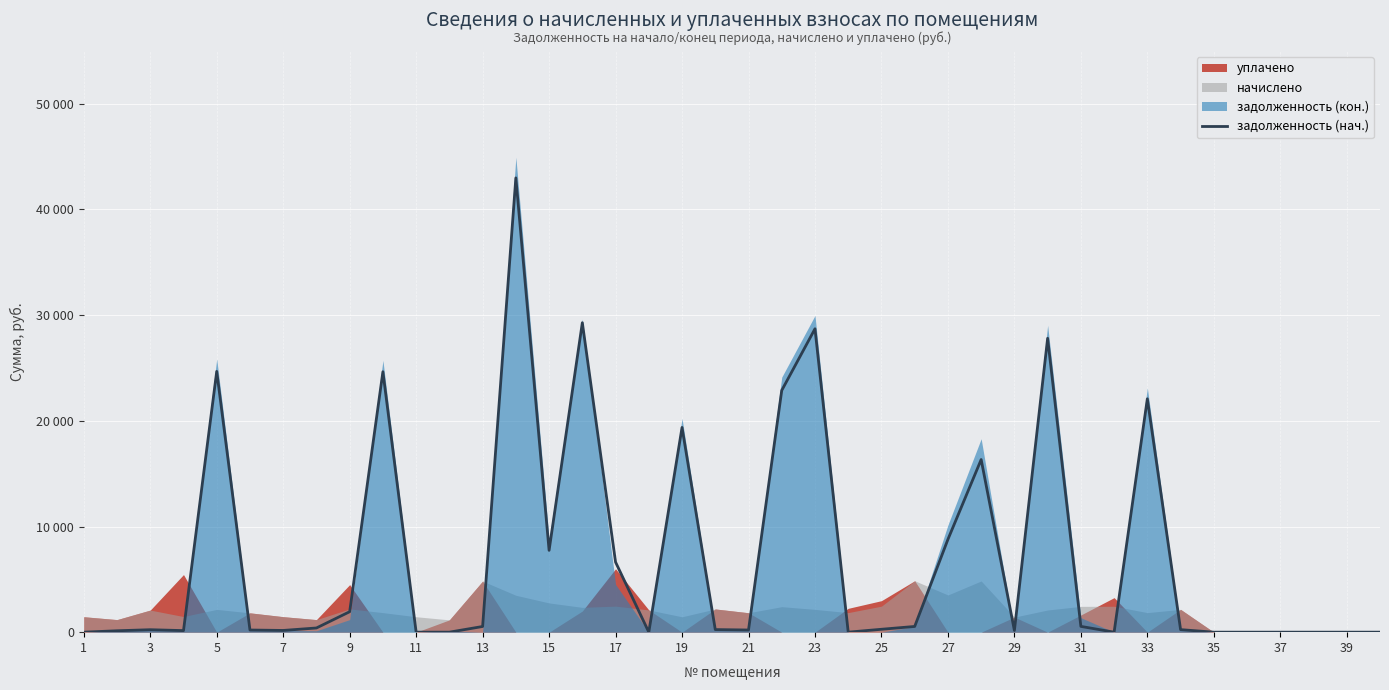

How many points are higher than both their immediate neighbors (excluding endpoints)?

10